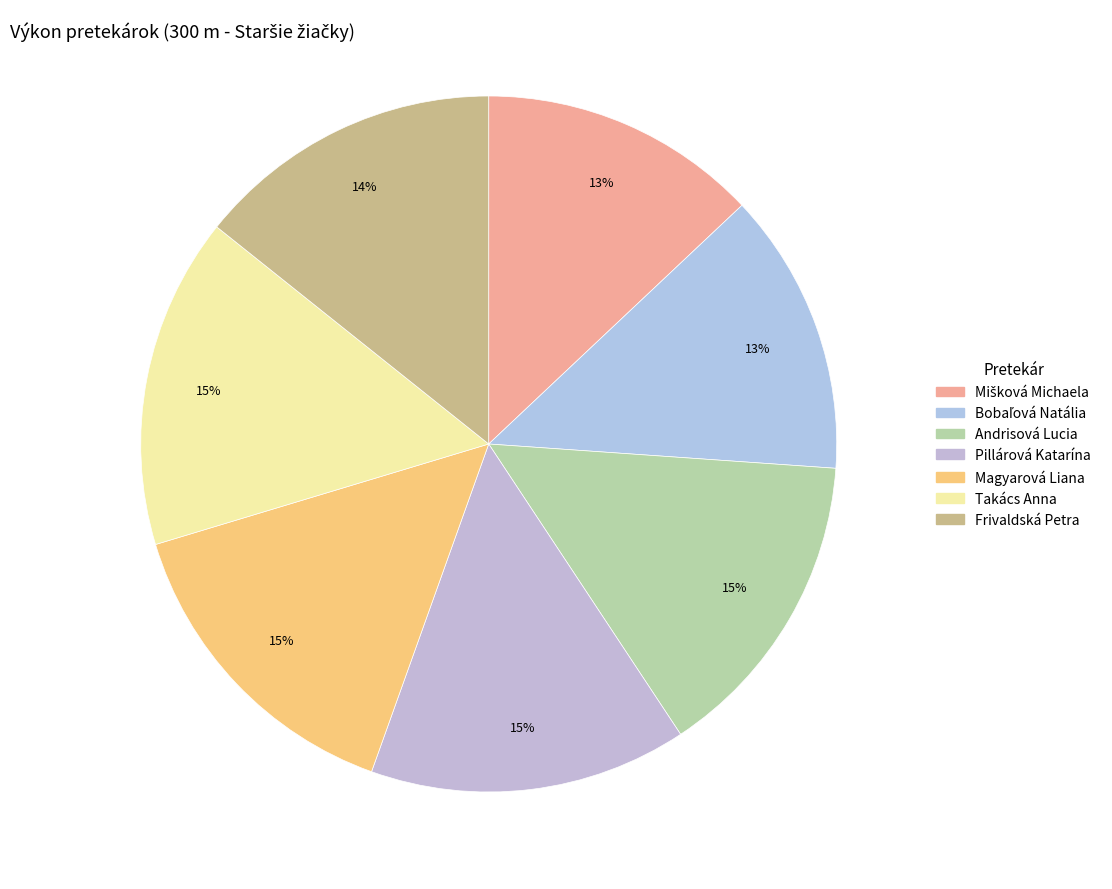

True or false: Takács Anna accounts for 15% of the total.

True